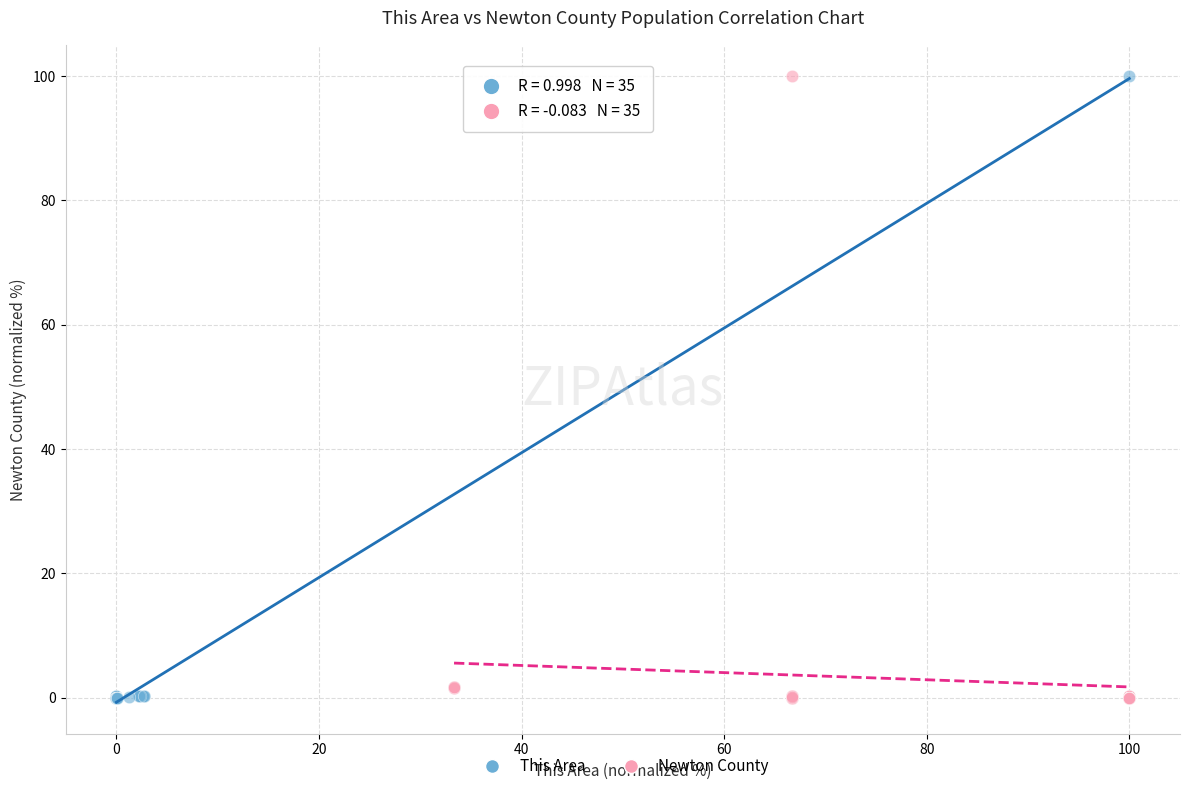

What are all the series names shown in the legend?

This Area, Newton County